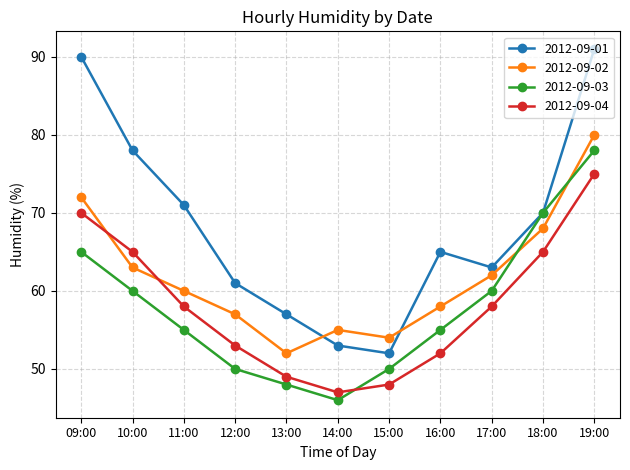

Which label corresponds to the largest value in the chart?

19:00